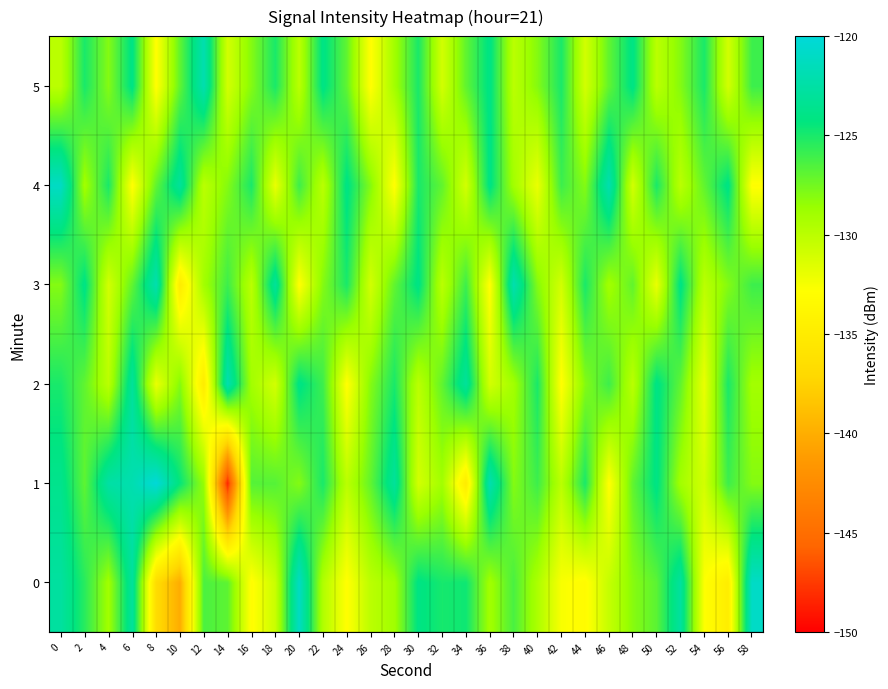

Which label corresponds to the smallest value in the chart?

14